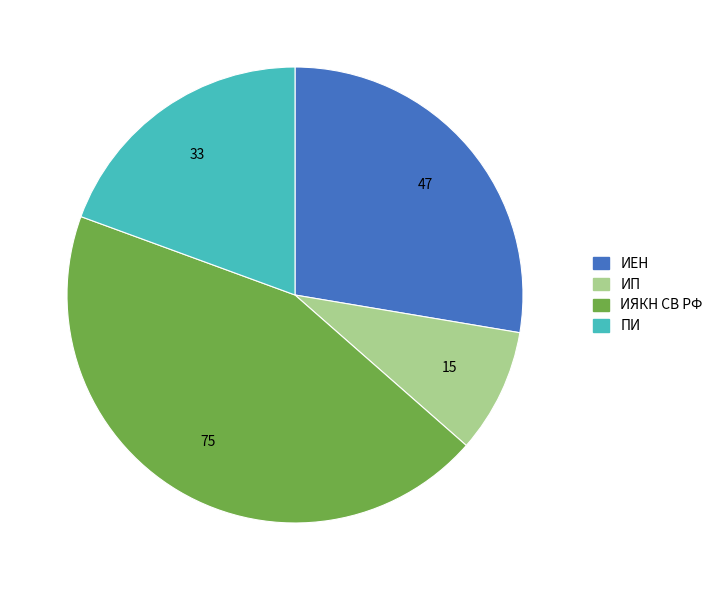

Which category has the biggest portion of the pie?

ИЯКН СВ РФ